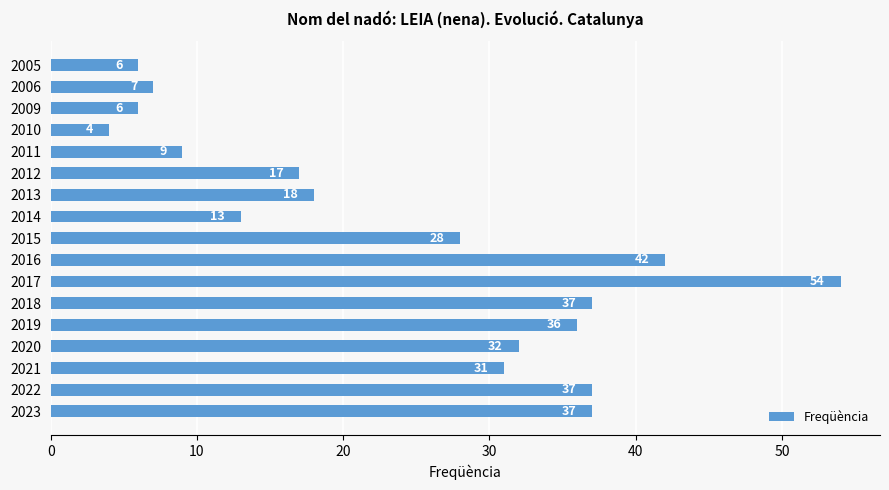

At which category does the chart reach its minimum across all series?

2010